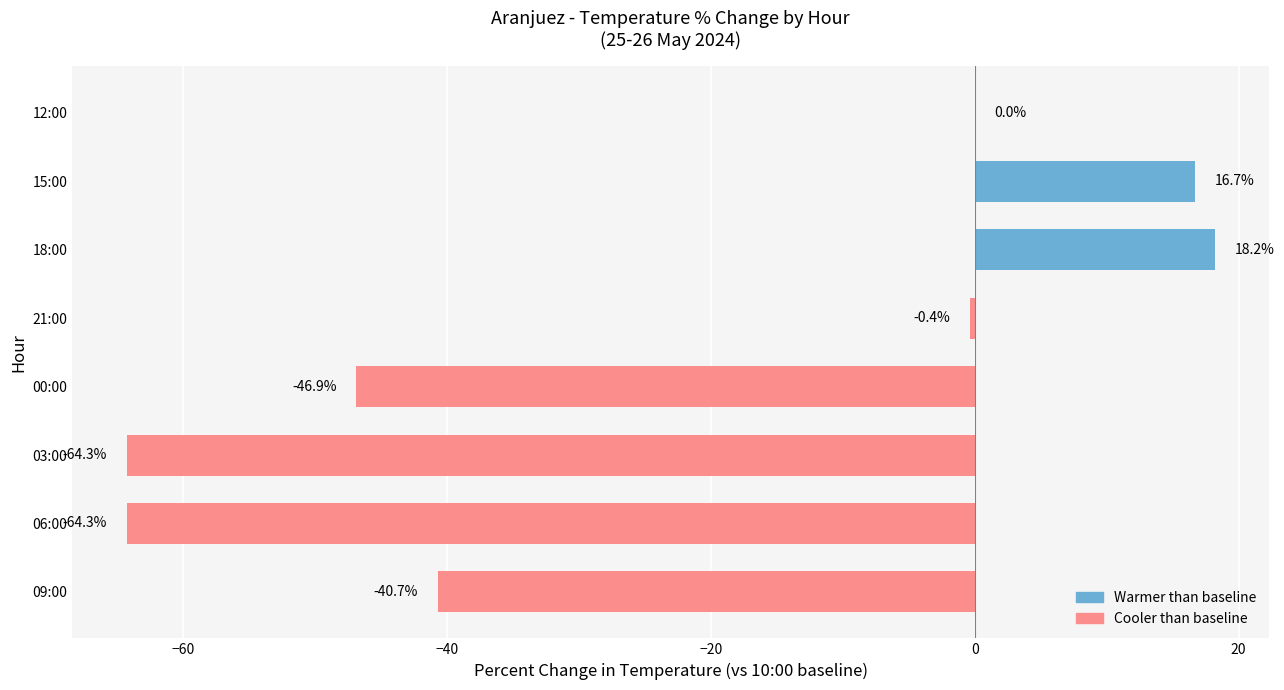

Count the number of data series in this chart.

1